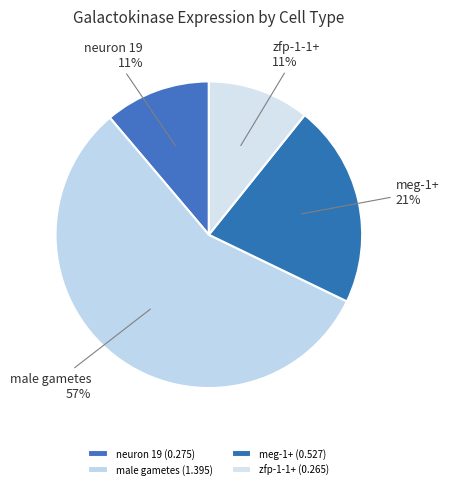

What is the total percentage of meg-1+ and male gametes?

78.1%